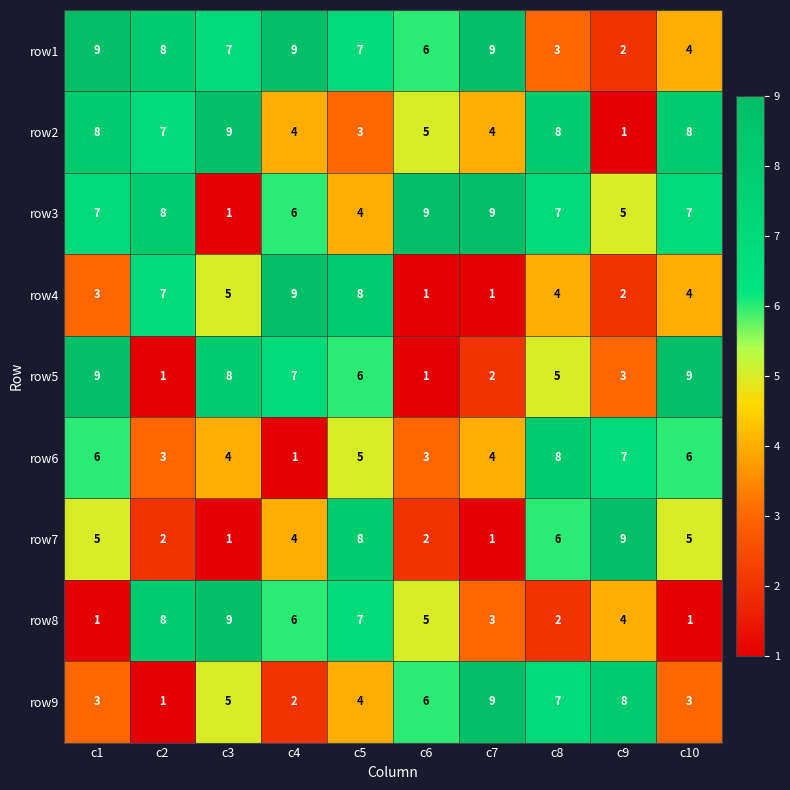

What is the difference between the maximum and minimum values in the row3 series?

8